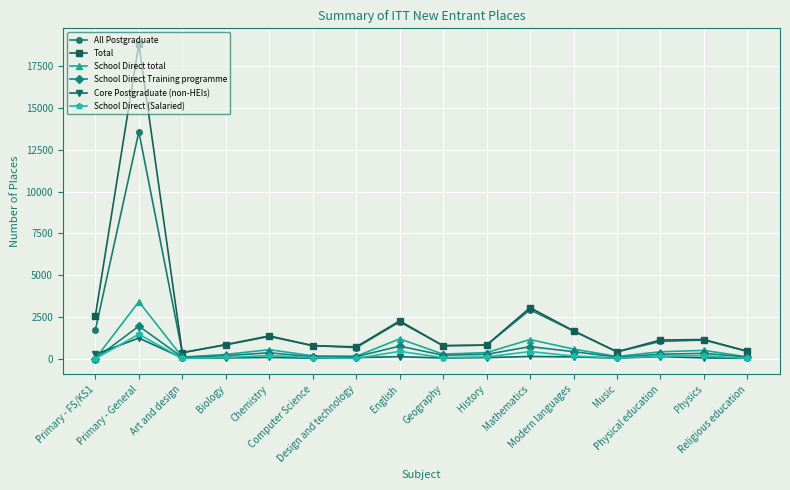

What is the total value across all series at History?

2413